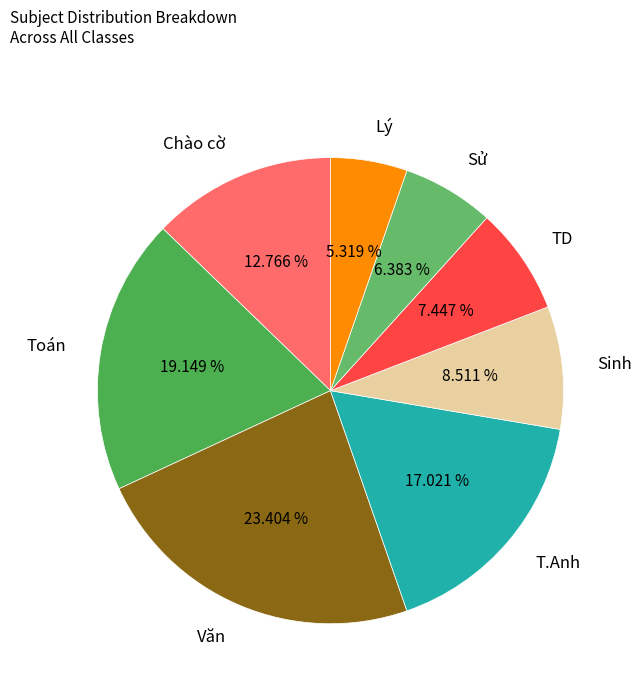

Is the sum of Chào cờ and Văn greater than half?

No